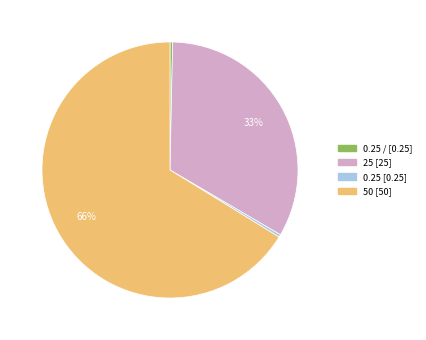

To the nearest percent, what is the average slice percentage?

25%